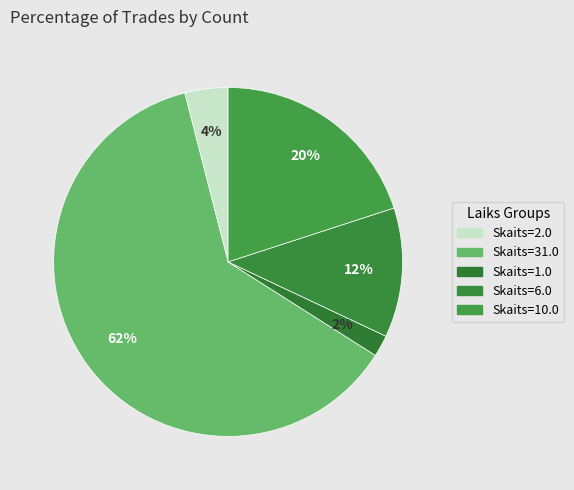

How many segments does this pie chart have?

5